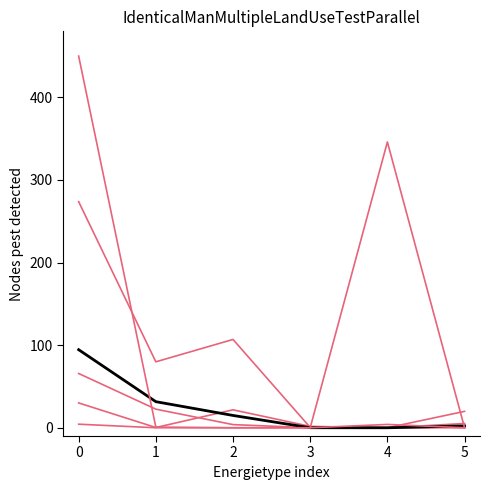

Is this an area chart (filled region under the line)?

No